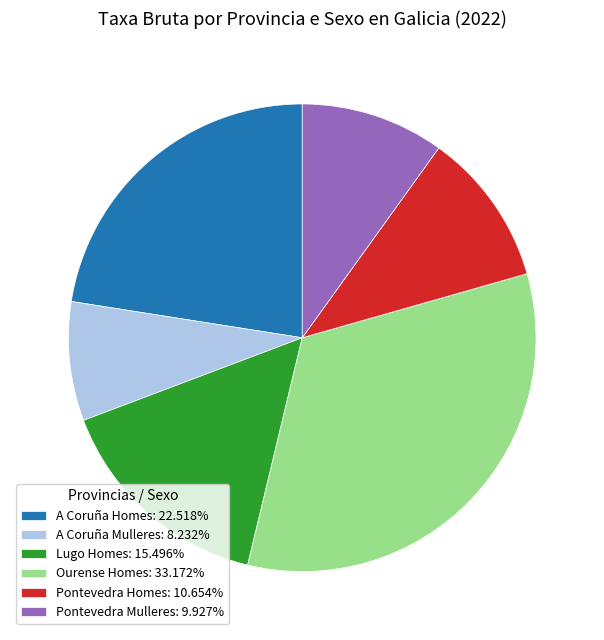

Does A Coruña Homes: 22.518% account for over 50% of the chart?

No